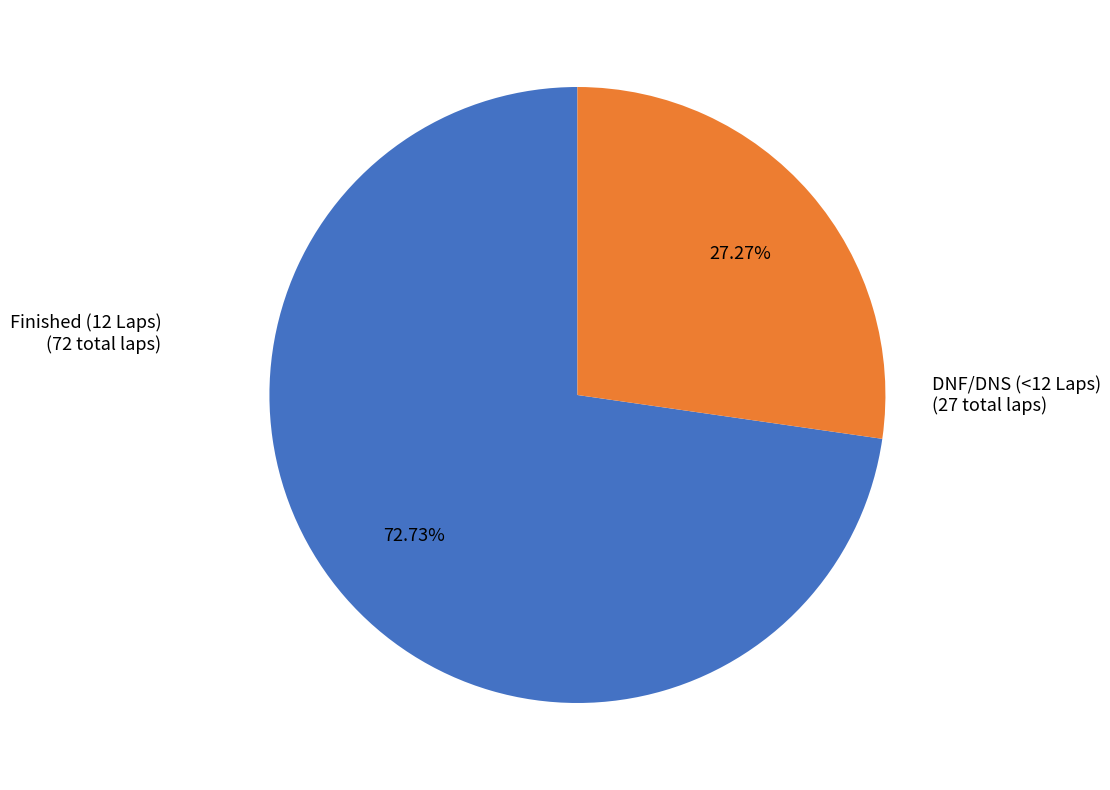

Does any single category account for the majority?

Yes